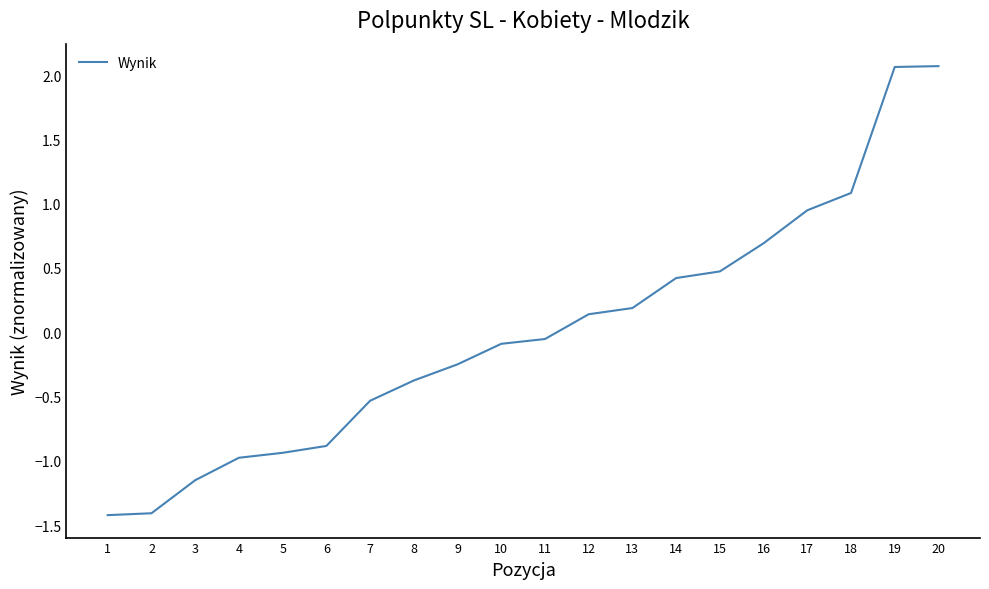

The value at 6 is -1.2. True or false?

False